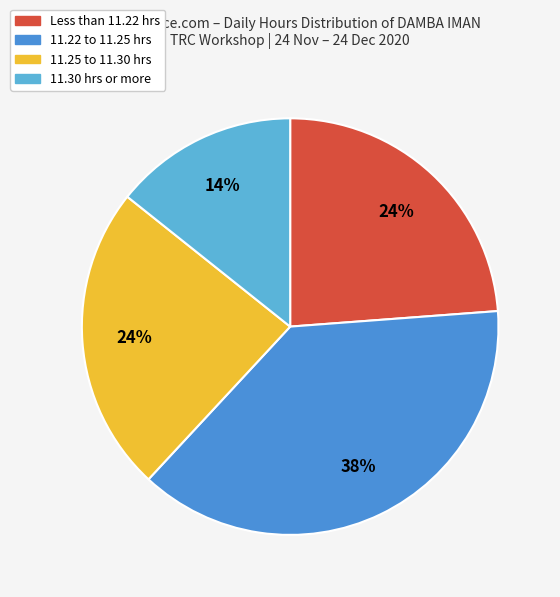

How many slices are in this pie chart?

4